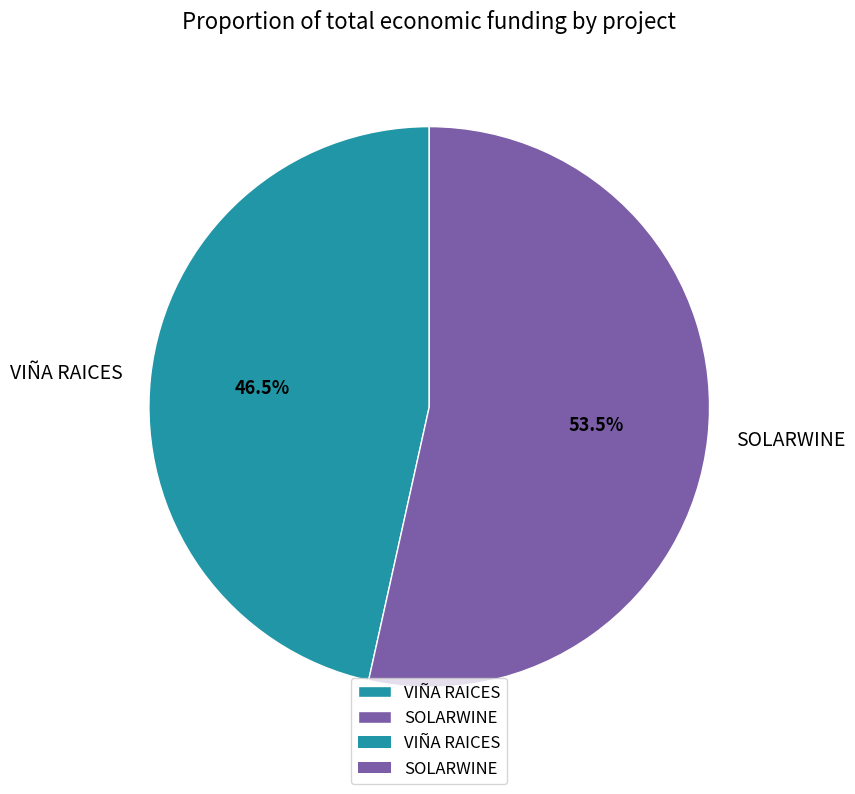

Which has a higher value, VIÑA RAICES or SOLARWINE?

SOLARWINE